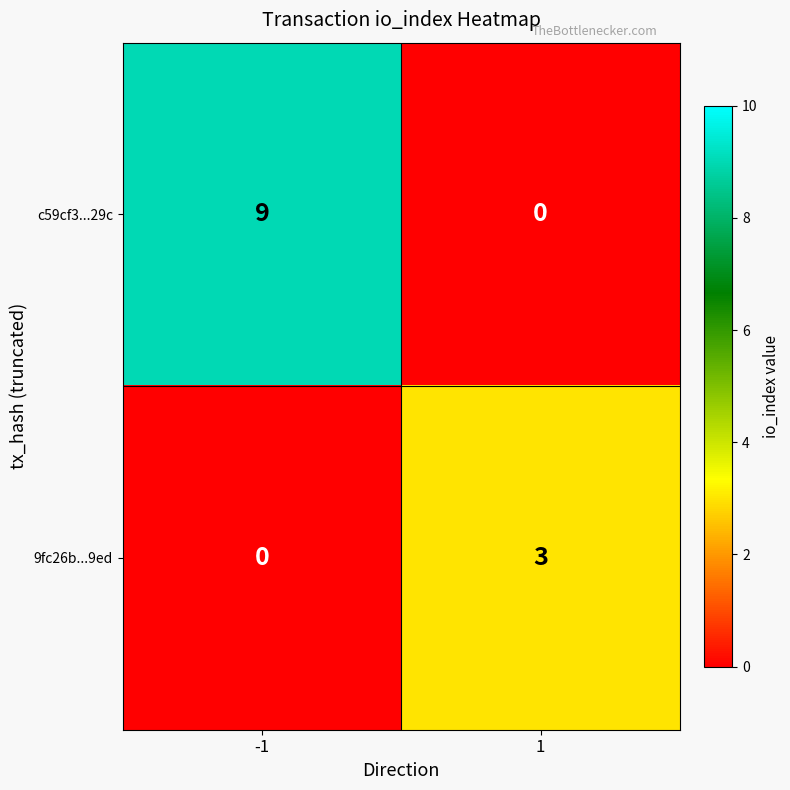

Between -1 and 1, which series saw the biggest shift?

c59cf3...29c